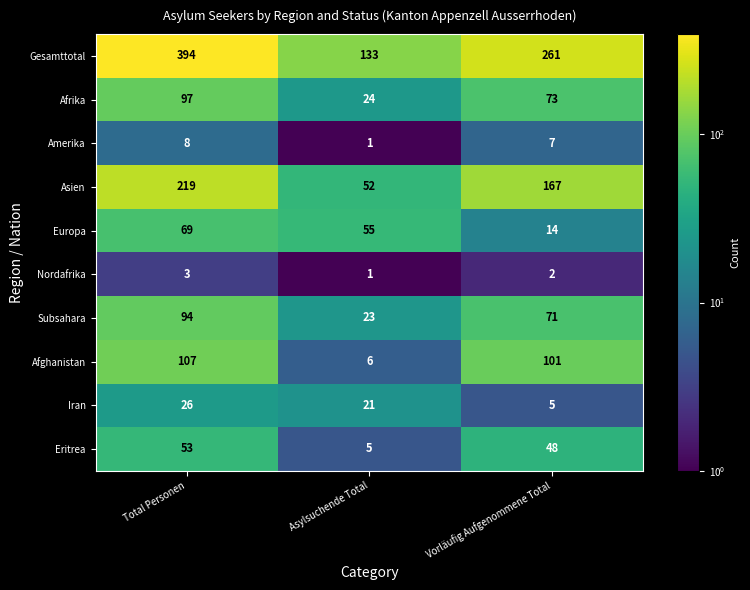

Which series has the widest spread of values?

Gesamttotal